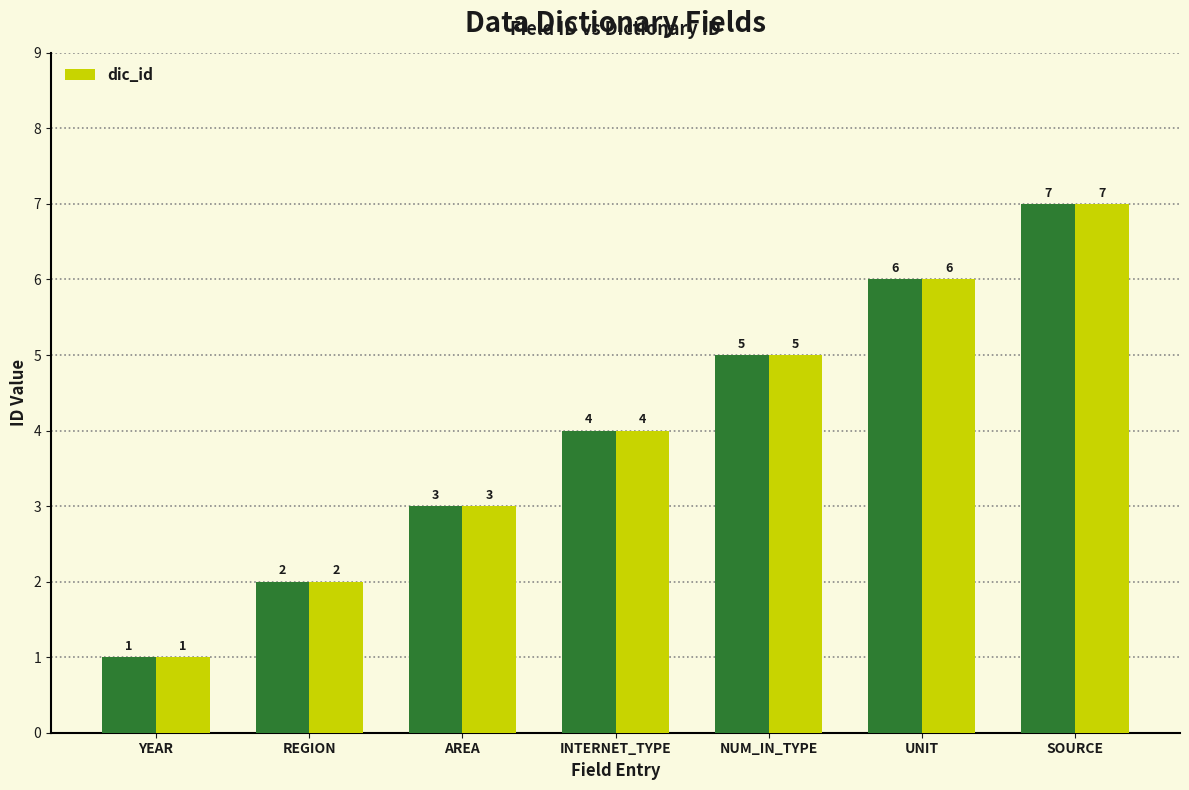

How many values are between 2 and 6?

5